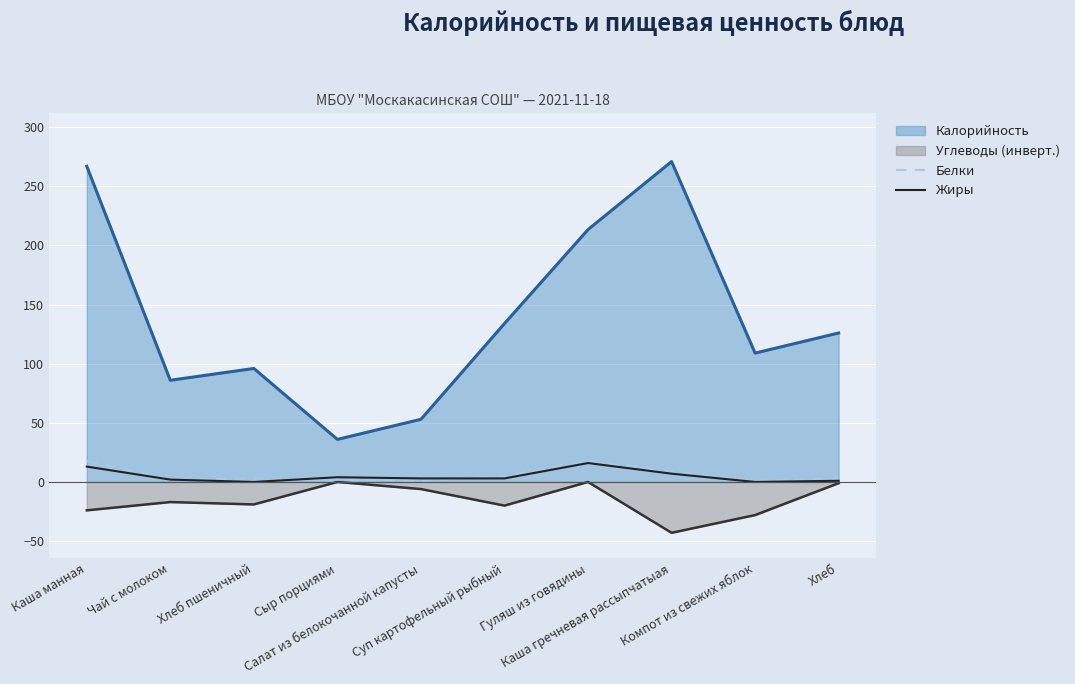

At which label does Жиры first exceed 3?

Каша манная